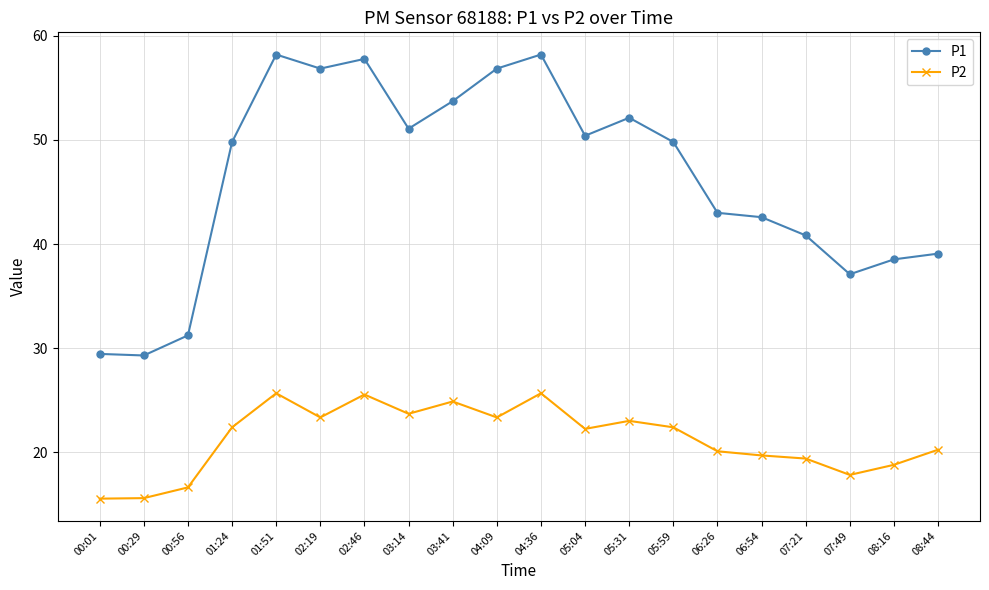

What is the total value across all series at 07:21?

60.2